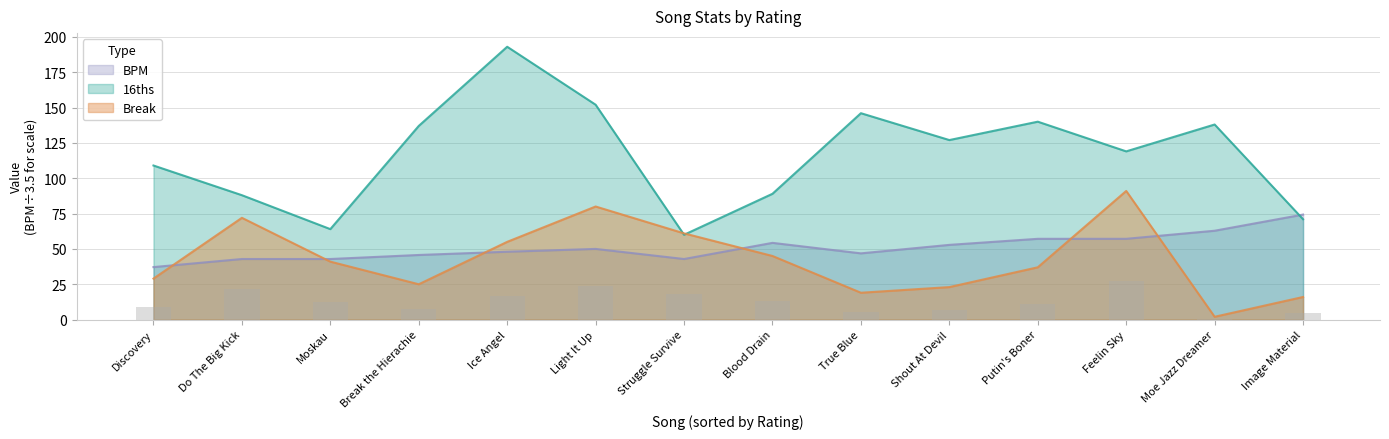

What is the sum of all Break values?

596.0